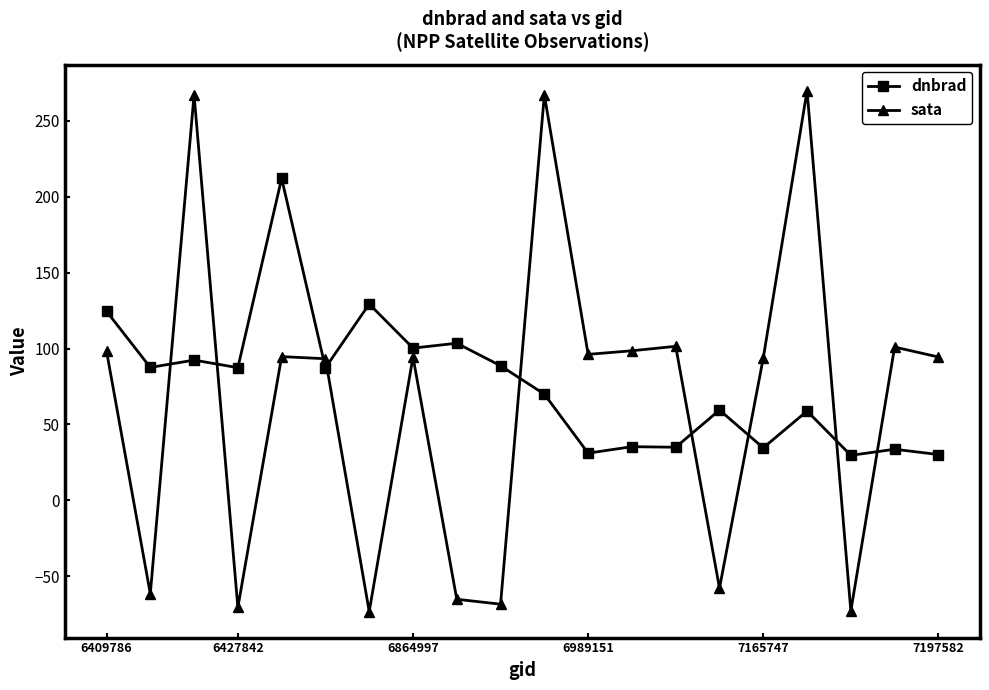

At how many categories does at least one series exceed 149?

4